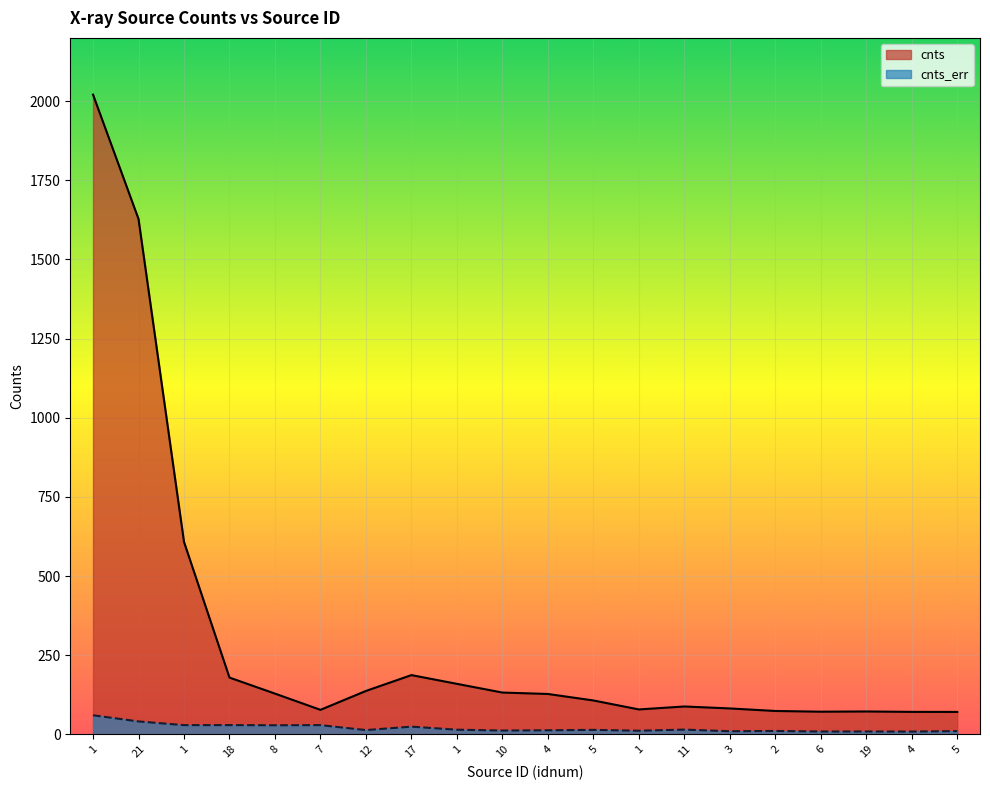

What is the average value of the cnts series?

305.0